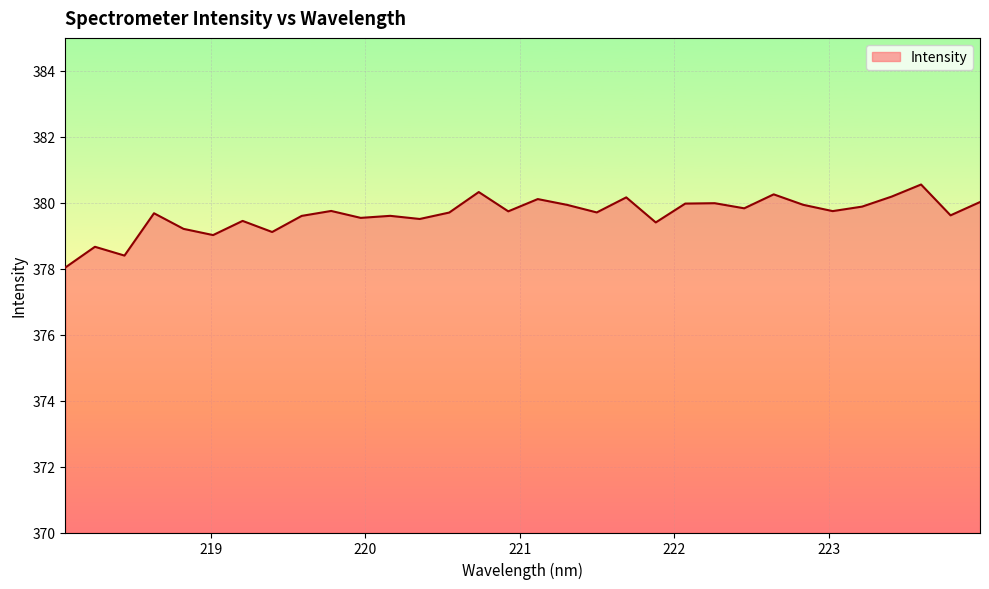

What is the smallest value displayed?

378.0